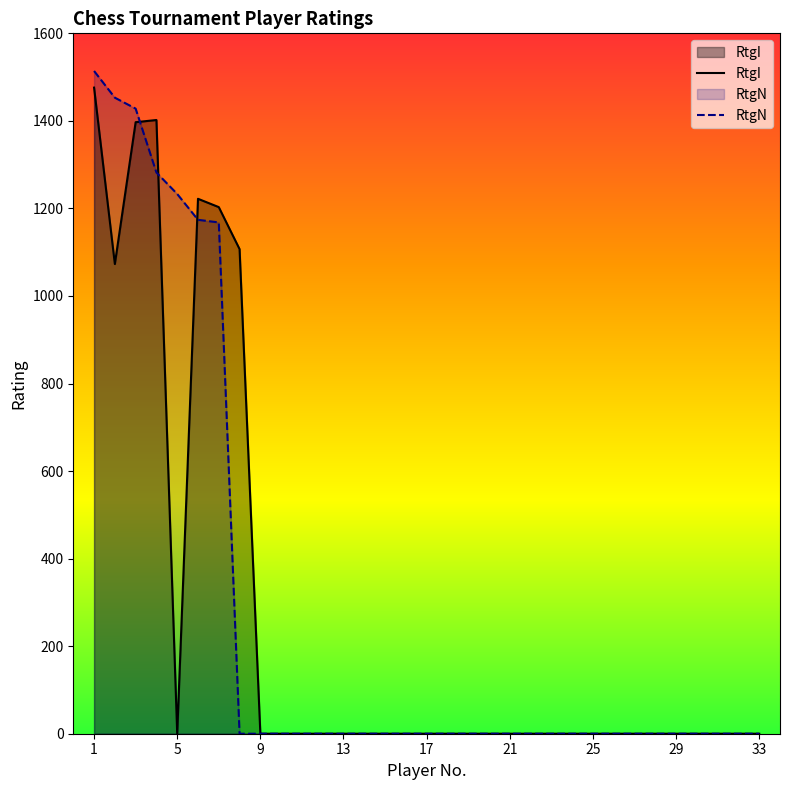

True or false: RtgI has a value of -523 at 24.

False